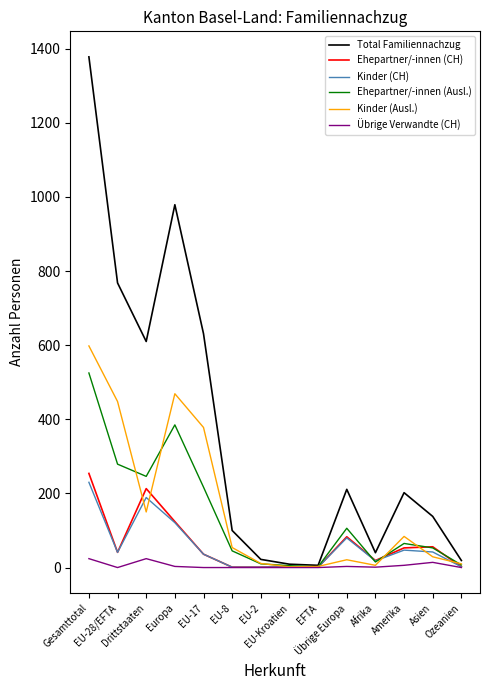

True or false: Kinder (CH) has more than 2 points higher than both neighbors.

True